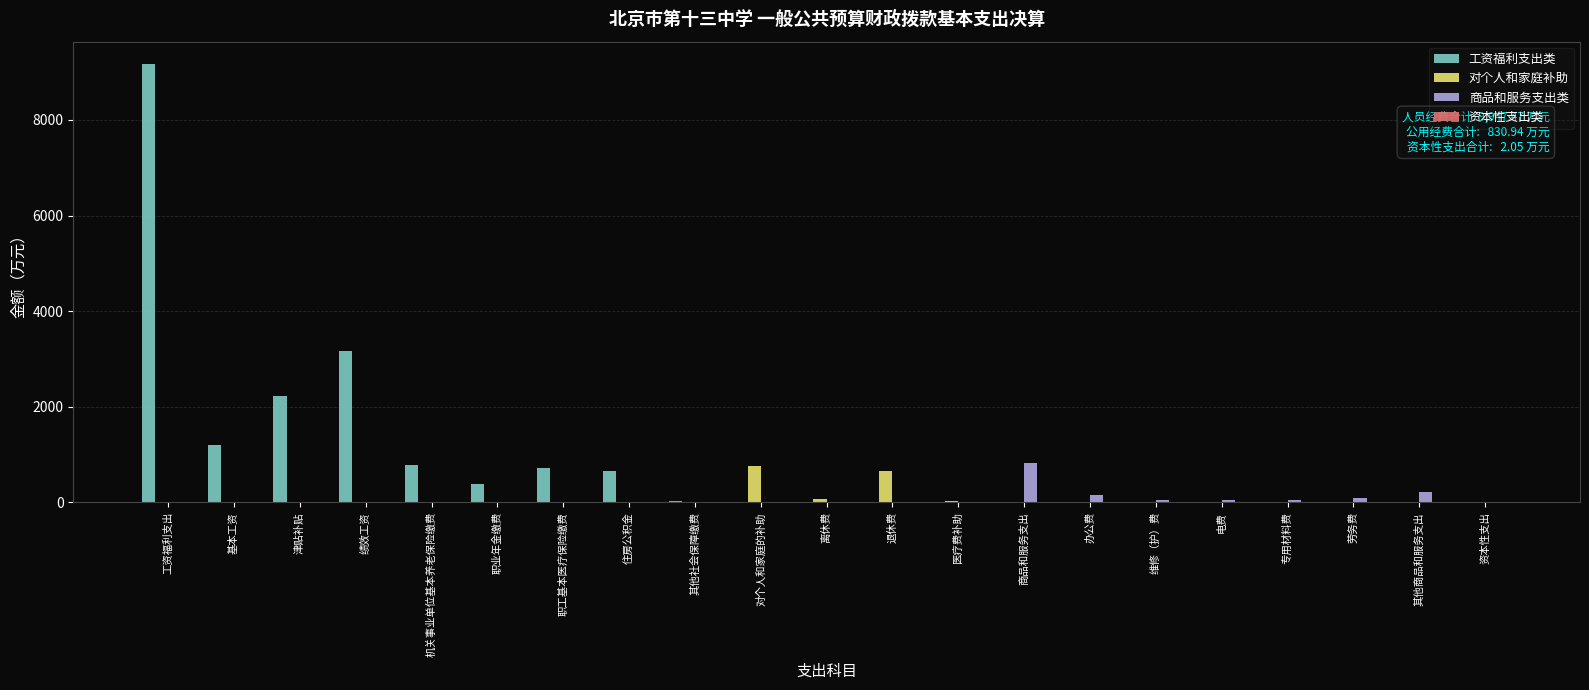

Which series has the largest range (max minus min)?

工资福利支出类